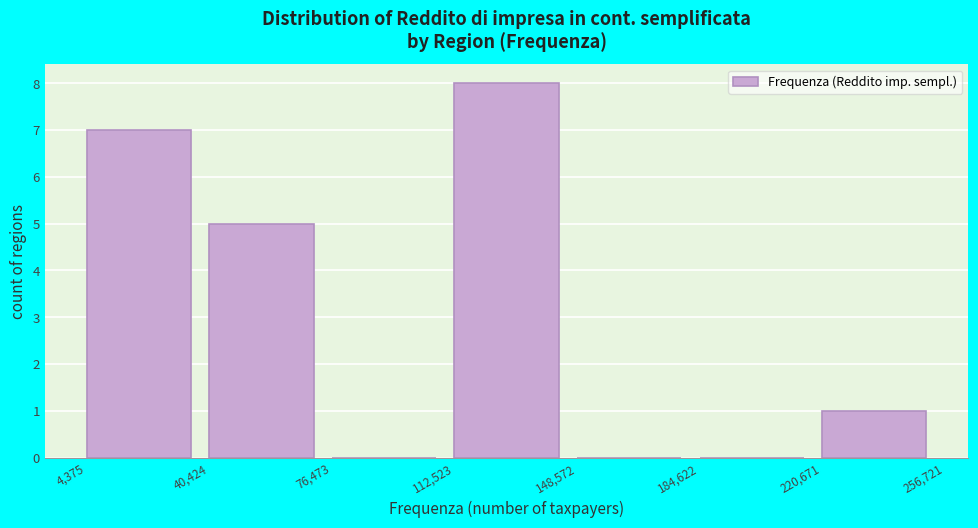

Over which range of the x-axis is the bar tallest?

112,523 to 148,572